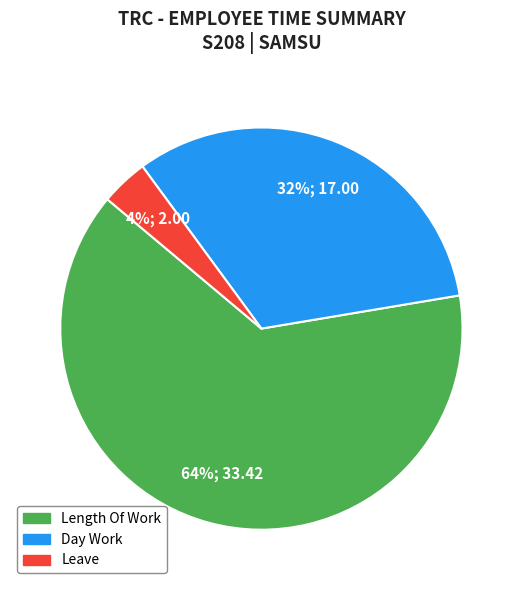

Does any single category account for the majority?

Yes